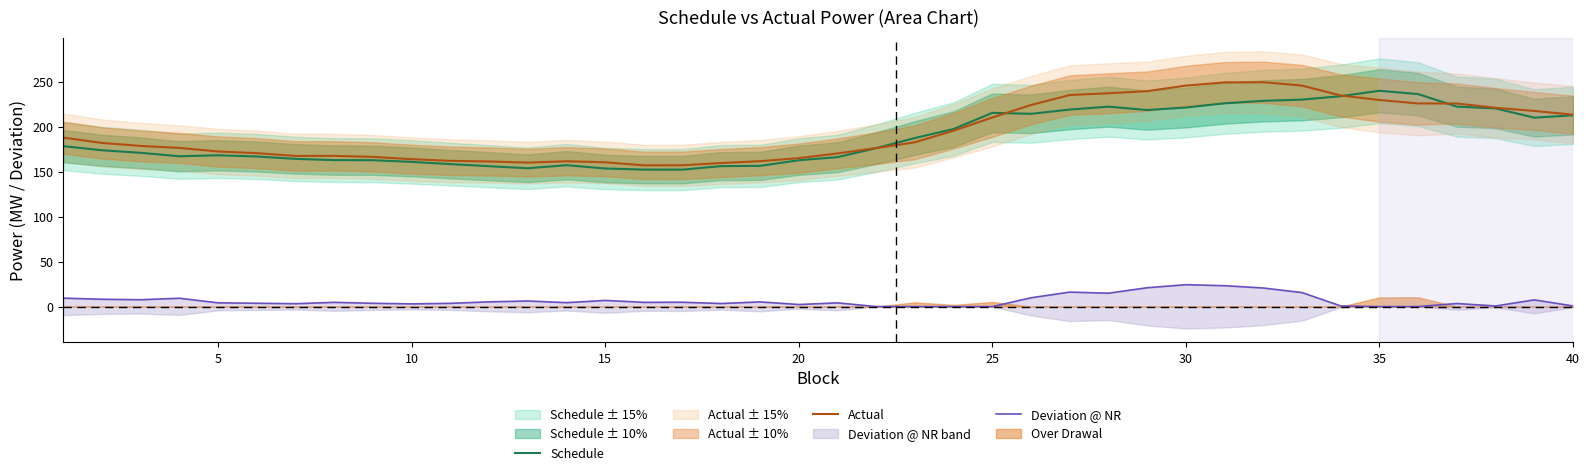

How many values in the Deviation @ NR series are below 4?

17